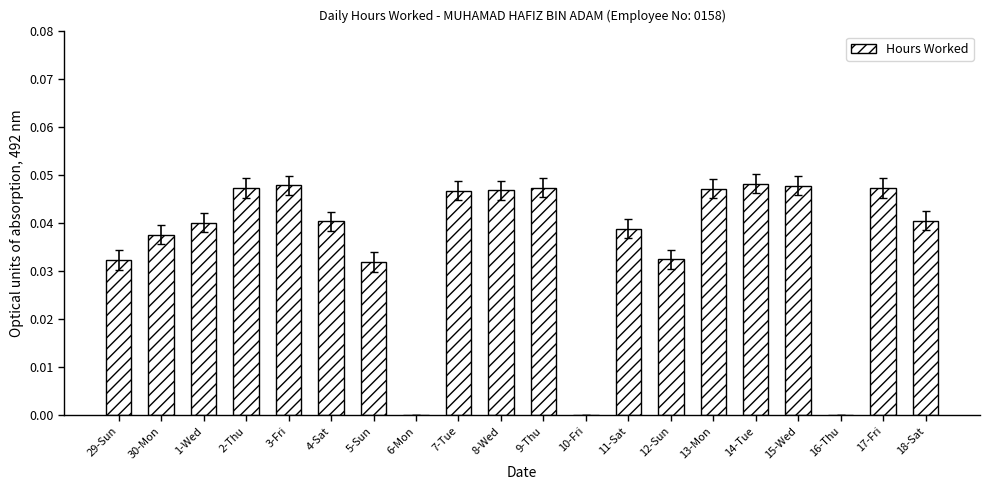

Which has a higher value, 7-Tue or 10-Fri?

7-Tue